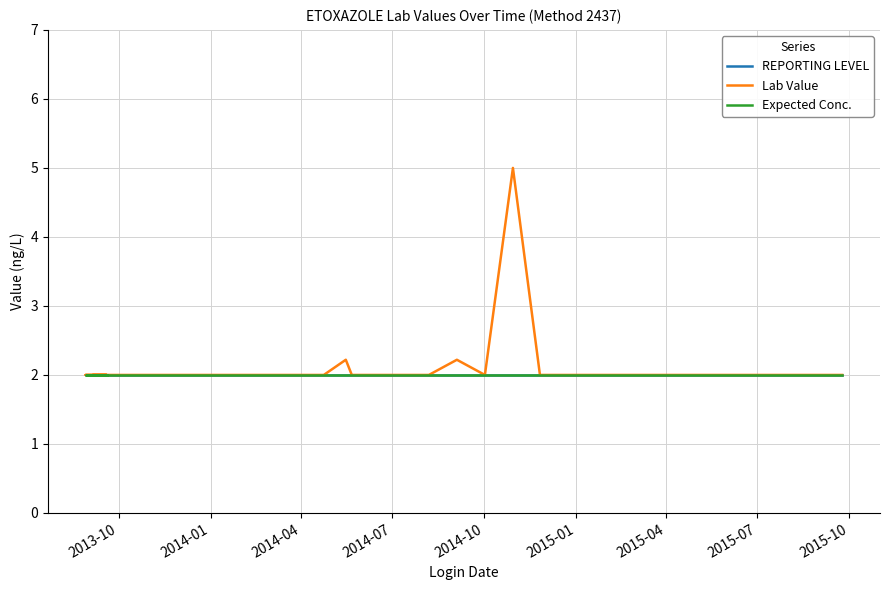

What is the minimum value shown in the chart?

2.0